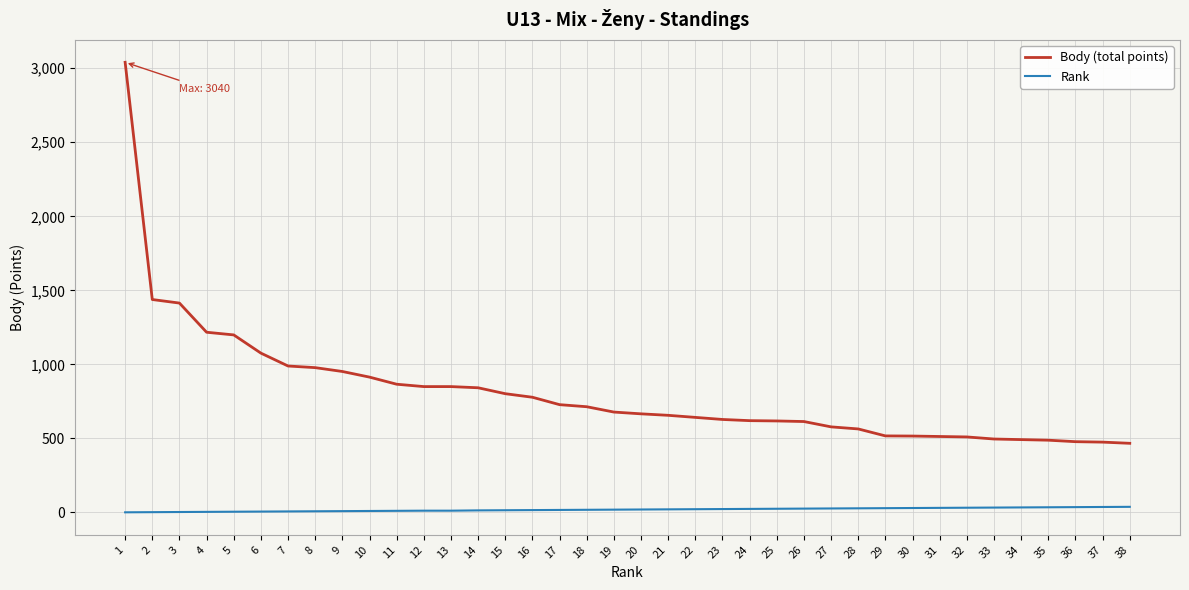

What is the sum of the Rank values at 36 and 18?

54